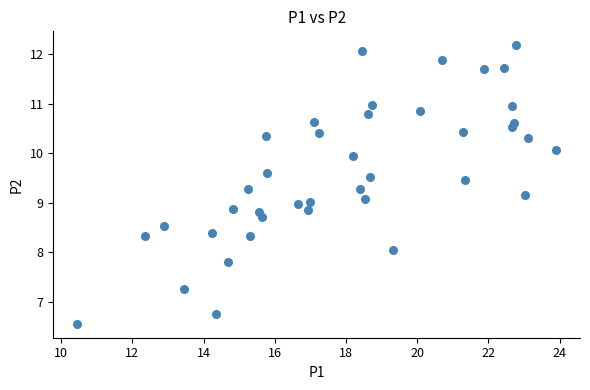

What is the range of X values (max minus min)?

13.4